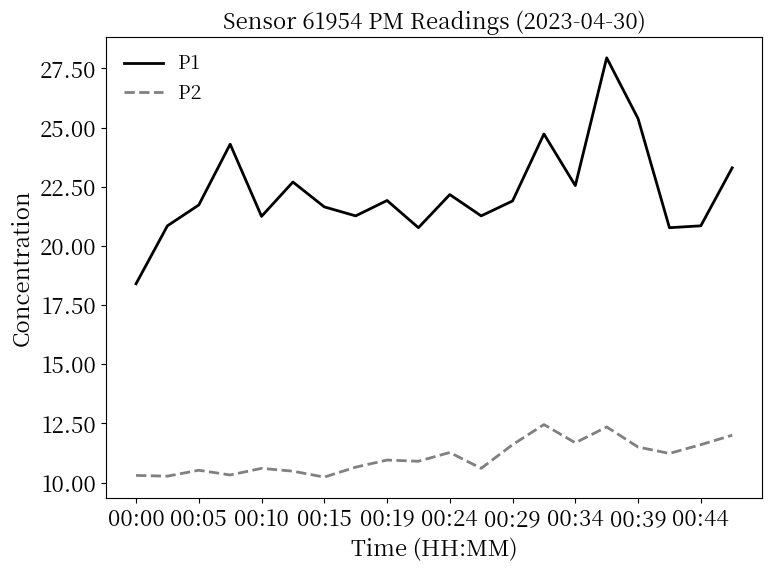

What is the difference between the maximum and minimum values in the P2 series?

2.2